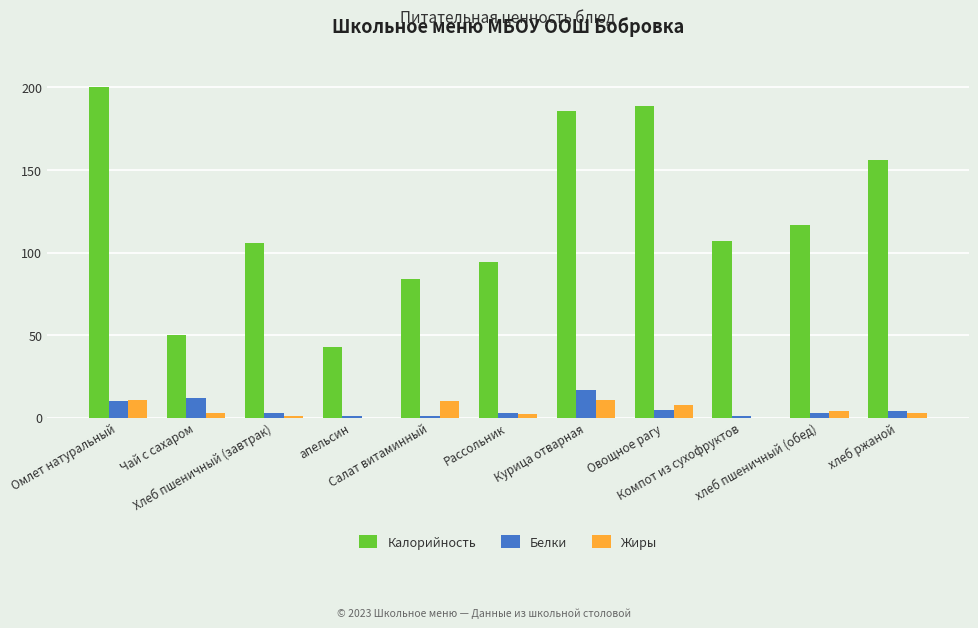

What is the greatest value displayed?

200.0